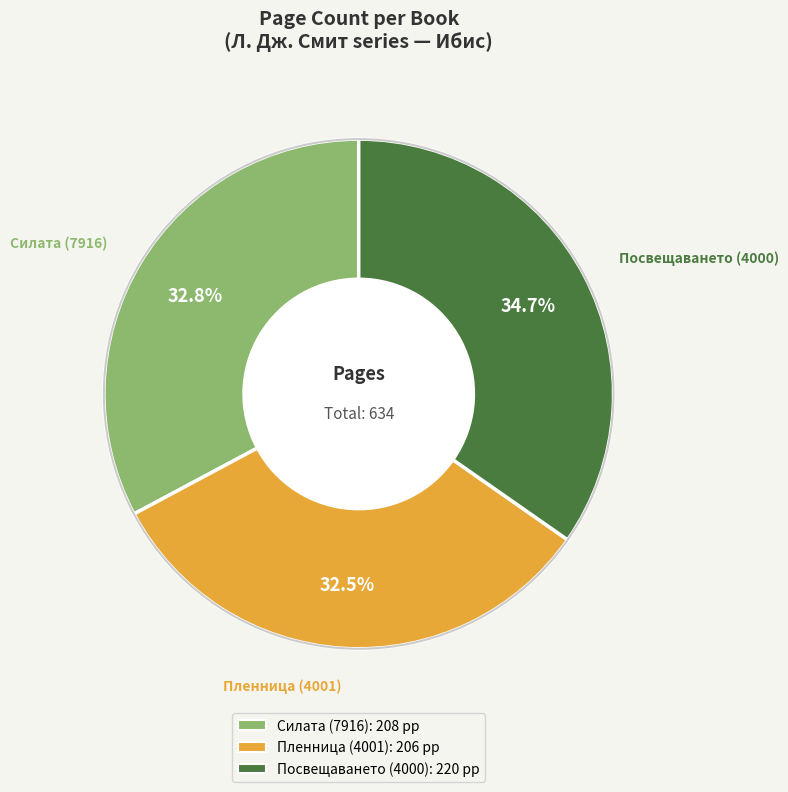

What percentage do Пленница (4001) and Силата (7916) together represent?

65.3%